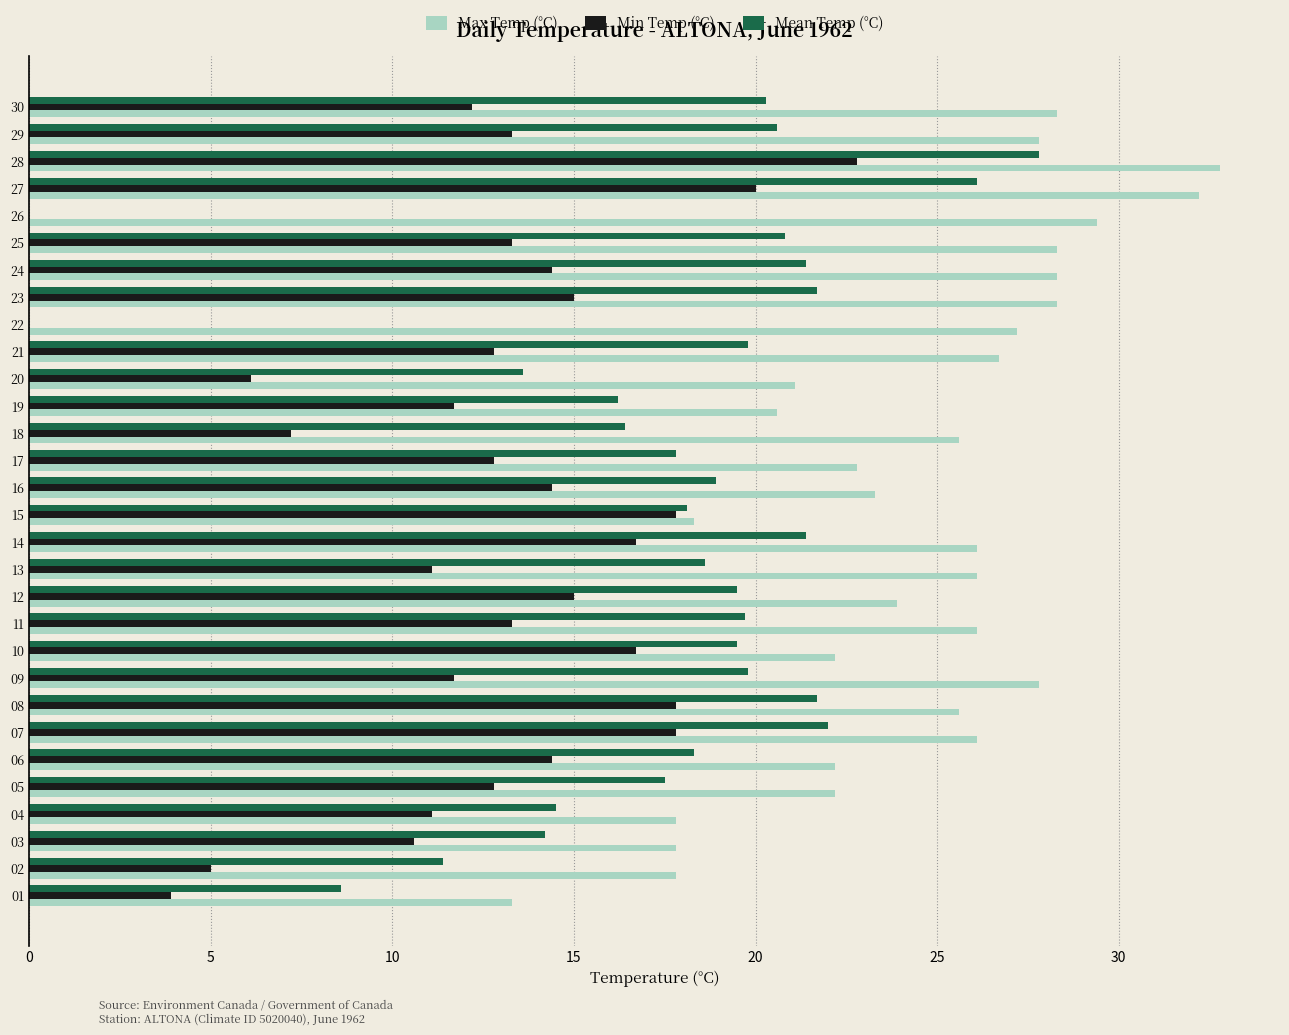

Which series has the largest total across all categories?

Max Temp (°C)